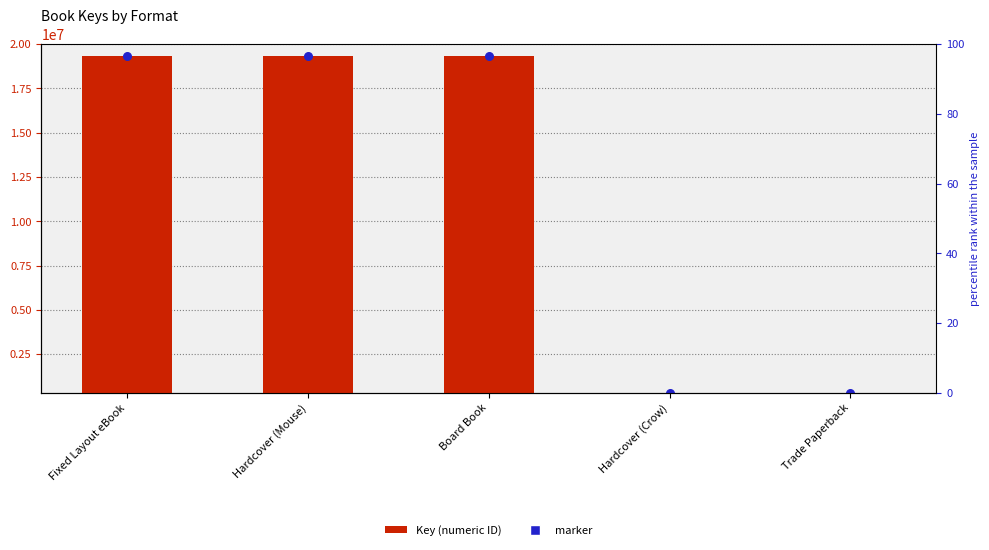

Is the value of marker at Hardcover (Crow) greater than the value of Key (numeric ID) at Trade Paperback?

No